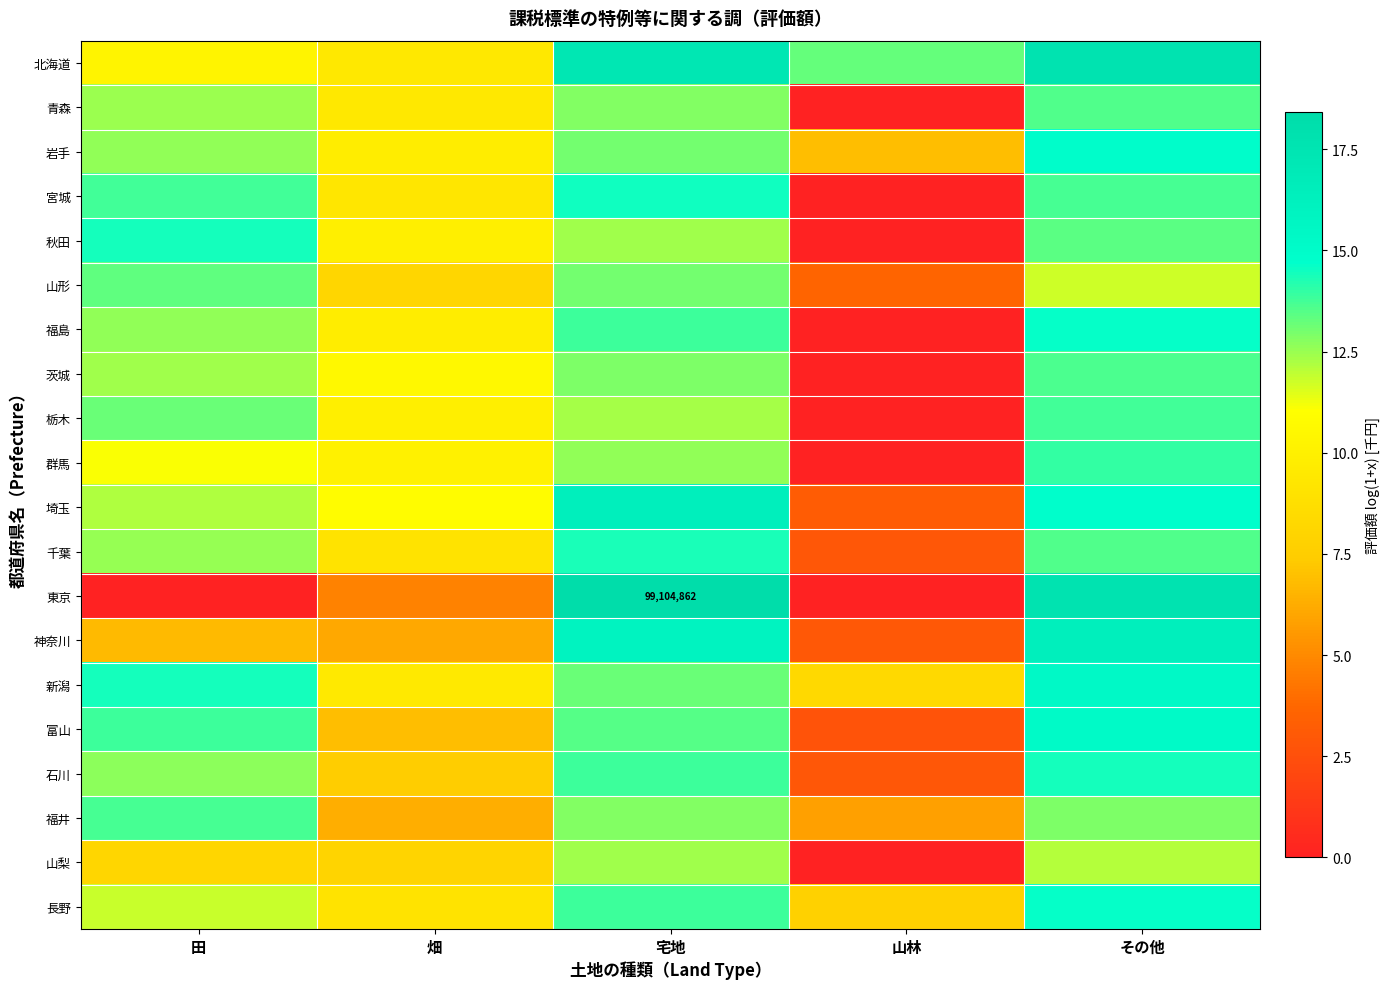

At how many categories does at least one series exceed 1?

5